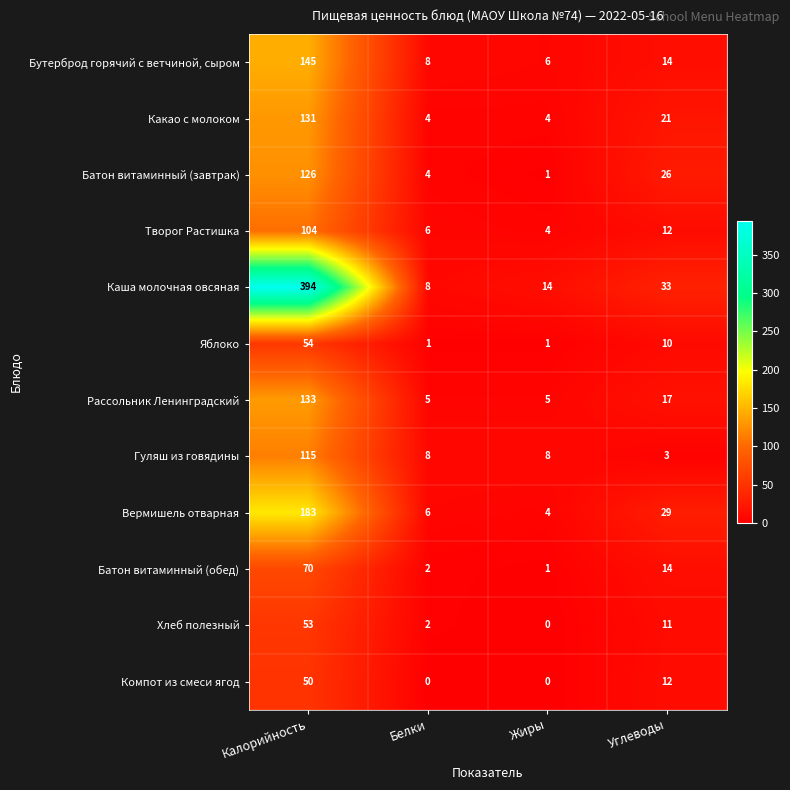

Between Белки and Углеводы, which series saw the biggest shift?

Каша молочная овсяная